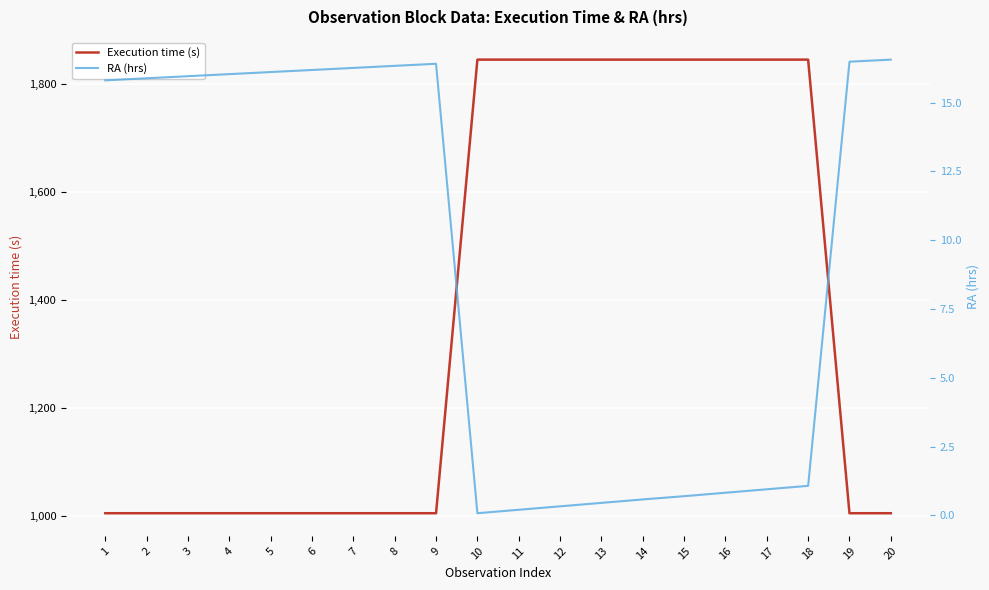

Which series has the widest spread of values?

Execution time (s)